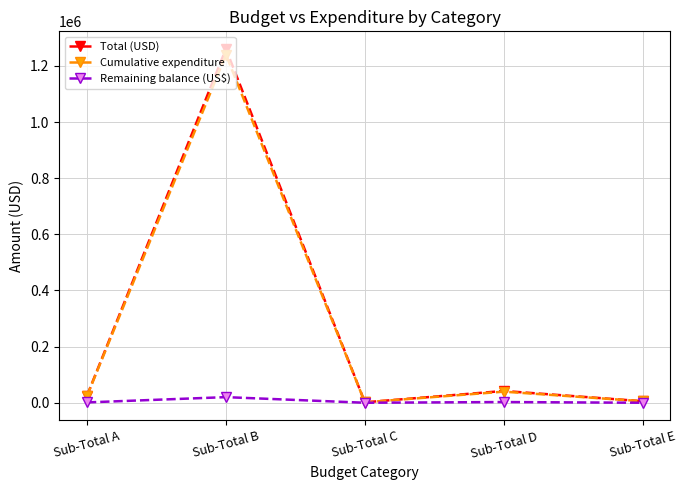

How many interior local valleys does the Total (USD) series have?

1